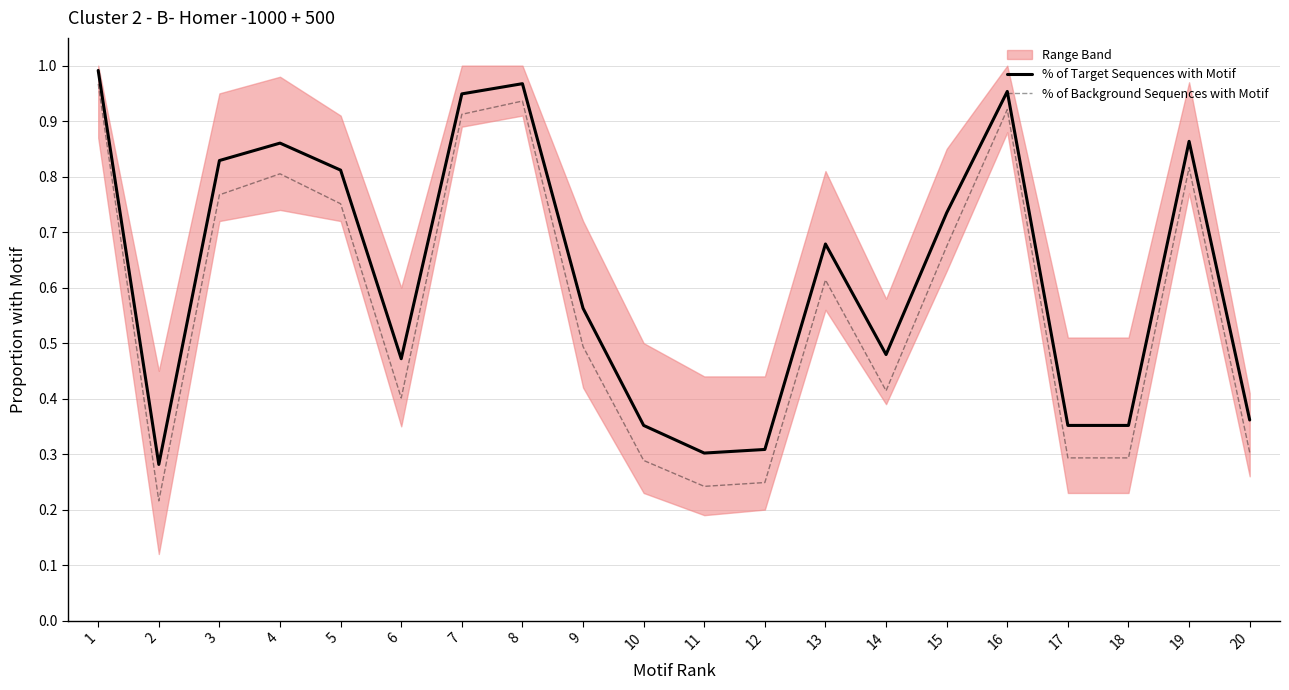

Reading left to right, transcribe all the data shown in this chart.

% of Target Sequences with Motif: 1=1.0	2=0.3	3=0.8	4=0.9	5=0.8	6=0.5	7=0.9	8=1.0	9=0.6	10=0.4	11=0.3	12=0.3	13=0.7	14=0.5	15=0.7	16=1.0	17=0.4	18=0.4	19=0.9	20=0.4
% of Background Sequences with Motif: 1=1.0	2=0.2	3=0.8	4=0.8	5=0.8	6=0.4	7=0.9	8=0.9	9=0.5	10=0.3	11=0.2	12=0.2	13=0.6	14=0.4	15=0.7	16=0.9	17=0.3	18=0.3	19=0.8	20=0.3